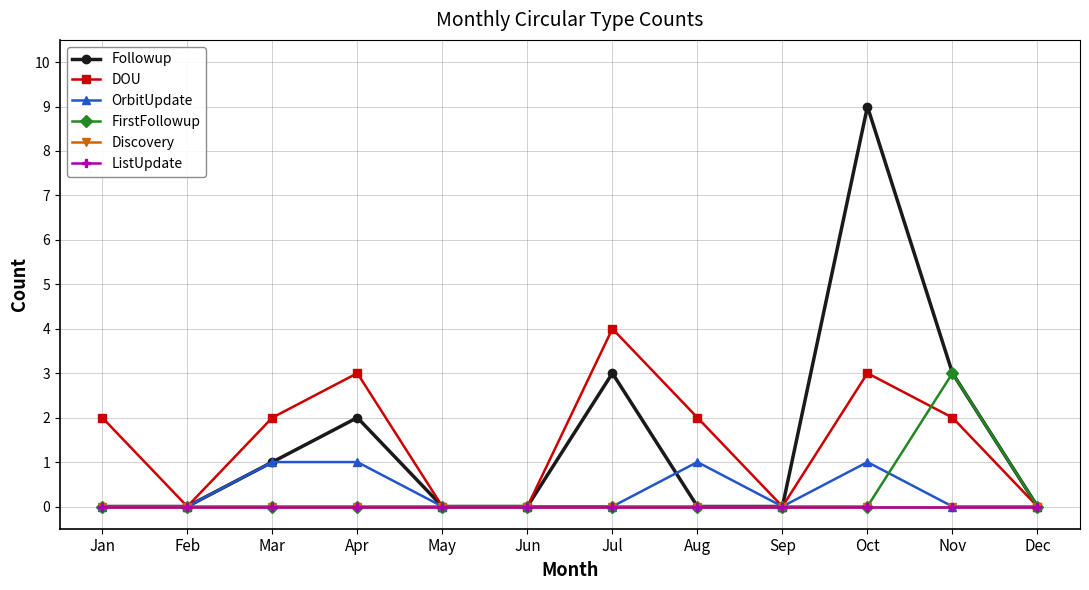

Is this an area chart (filled region under the line)?

No